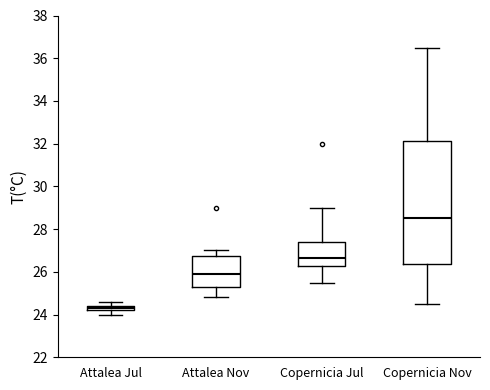

Where does the lower whisker of the box for Copernicia Nov end on the y-axis? The values are not printed on the chart, so give them approximately, as read against the axis.

24.6